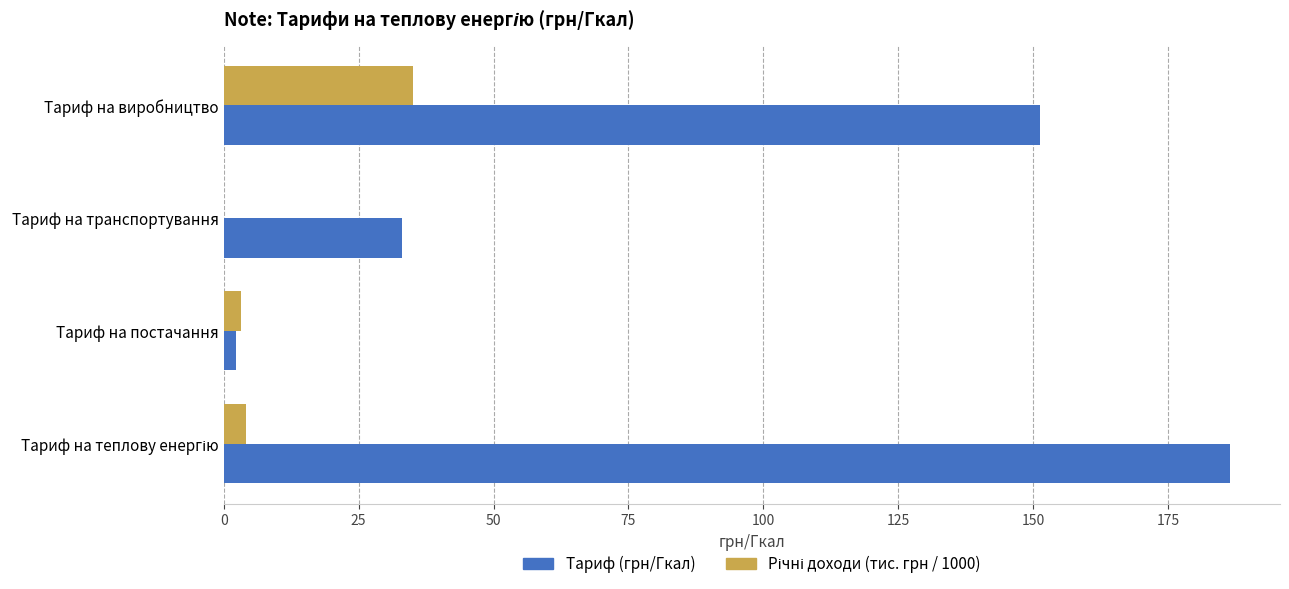

Where is Тариф (грн/Гкал) nearest to the value 94?

Тариф на виробництво